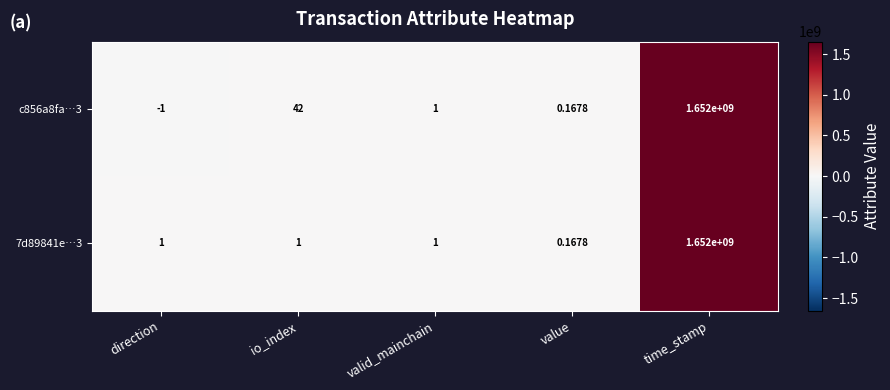

At how many categories does at least one series exceed 669137564?

1